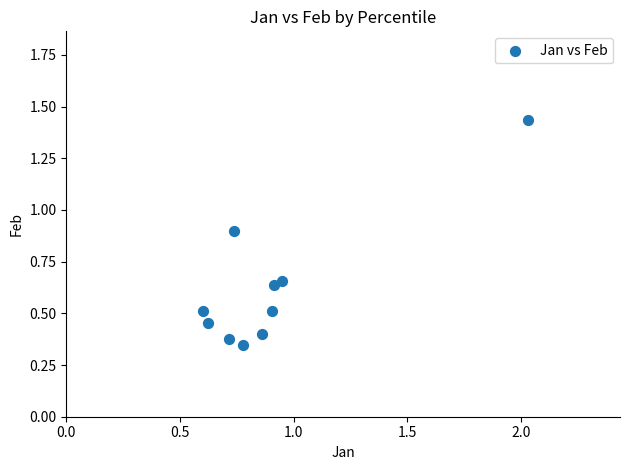

What is the average X value?

0.9